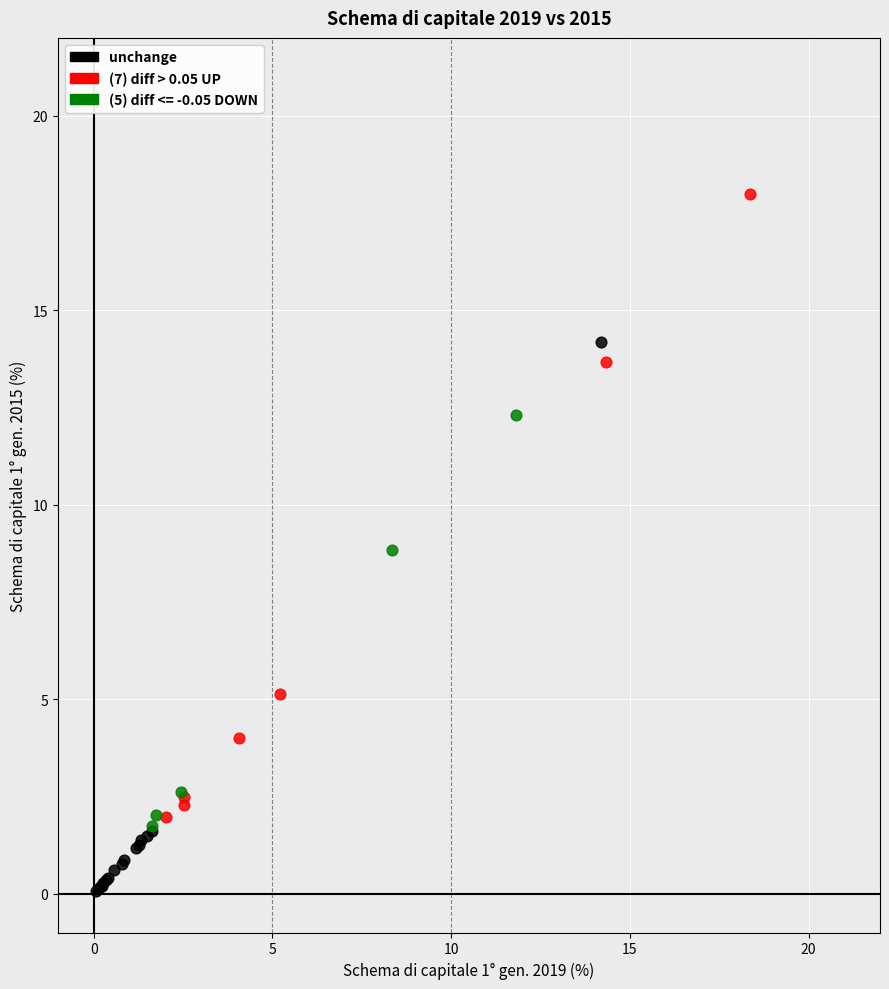

What are all the series names shown in the legend?

unchange, (7) diff > 0.05 UP, (5) diff <= -0.05 DOWN